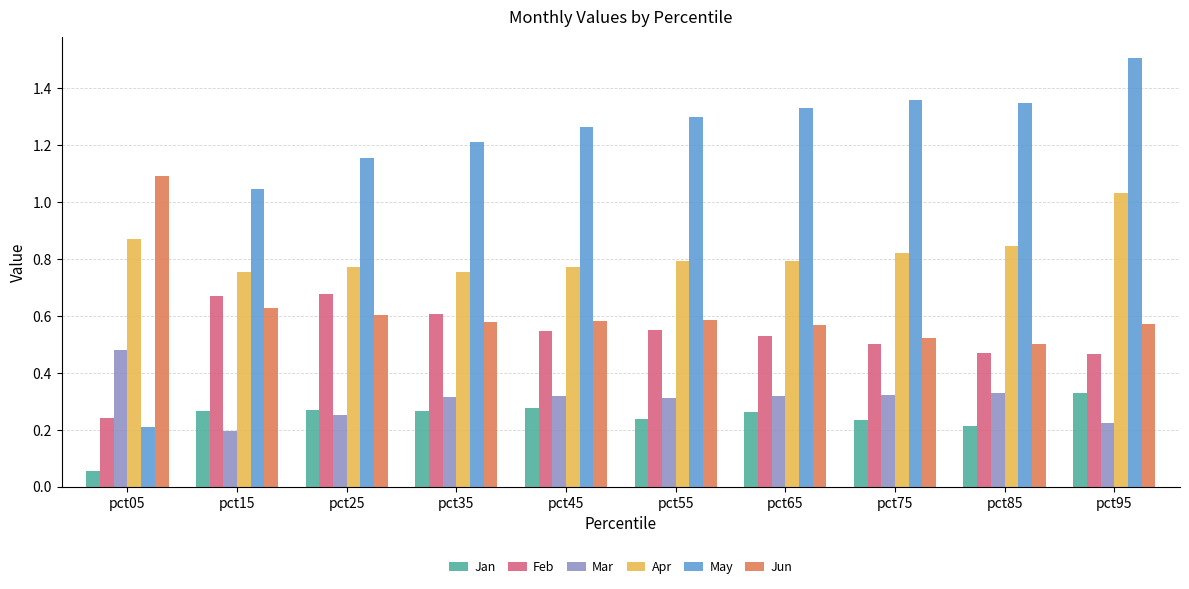

Which category has the highest value in the Jun series?

pct05